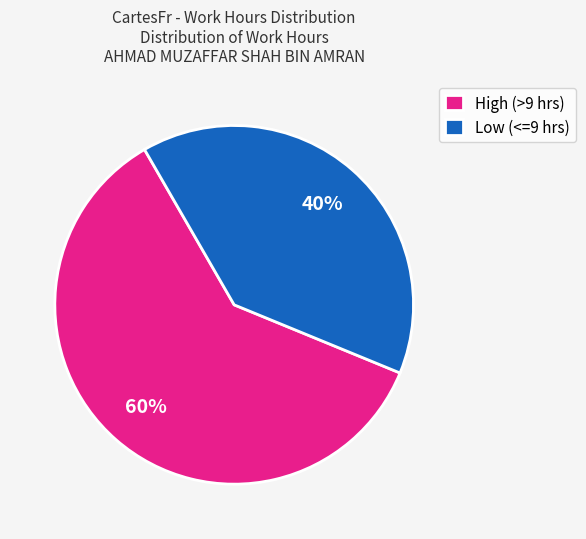

Which has a higher value, Low (<=9 hrs) or High (>9 hrs)?

High (>9 hrs)